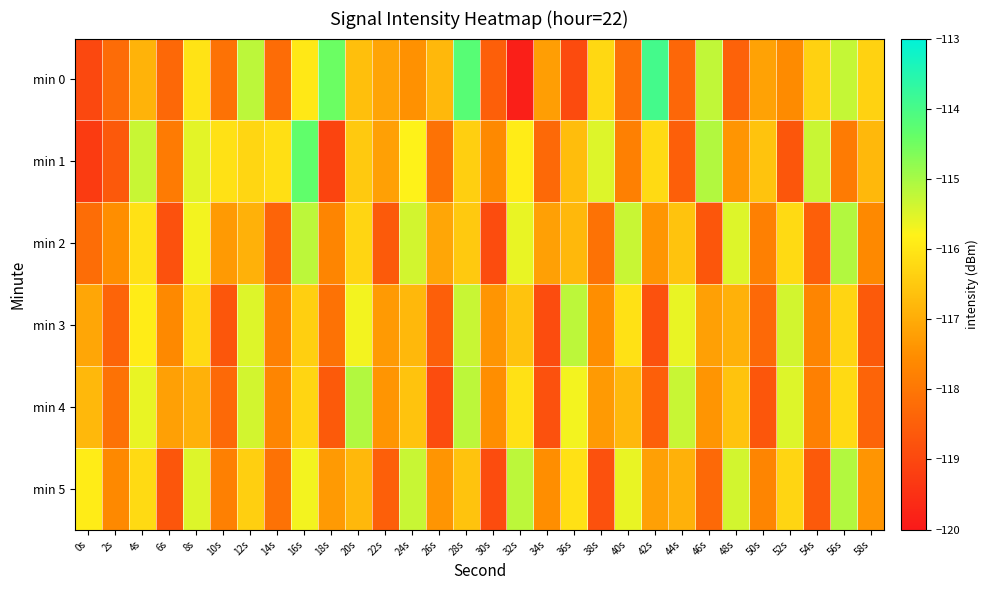

Which has a higher value, 4s or 56s?

56s